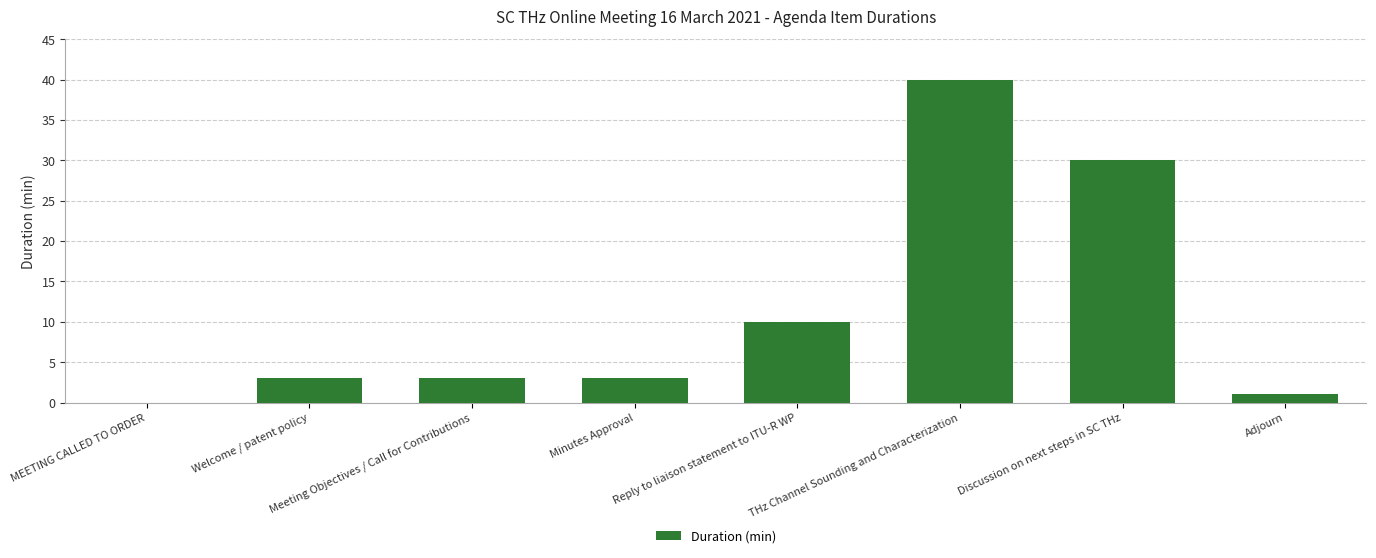

Reading left to right, extract all data points from this chart.

0	3	3	3	10	40	30	1